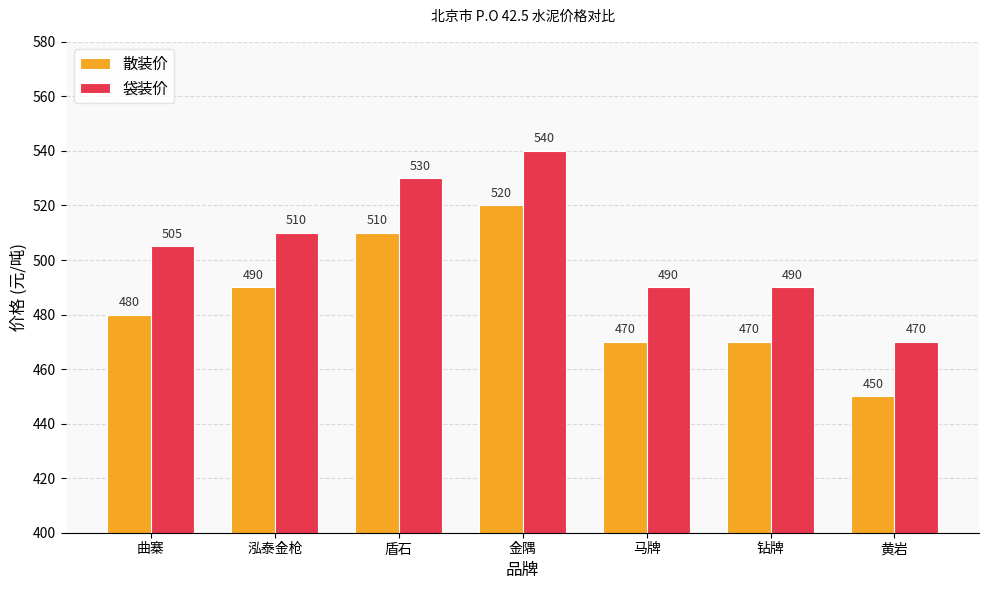

At how many categories does at least one series exceed 537?

1